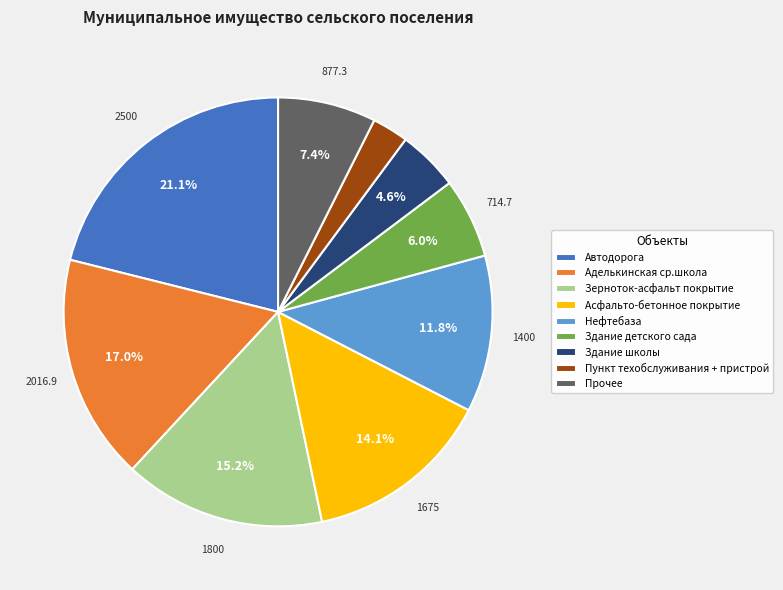

Approximately how many times larger is the value at Пункт техобслуживания + пристрой compared to Асфальто-бетонное покрытие?

0.2